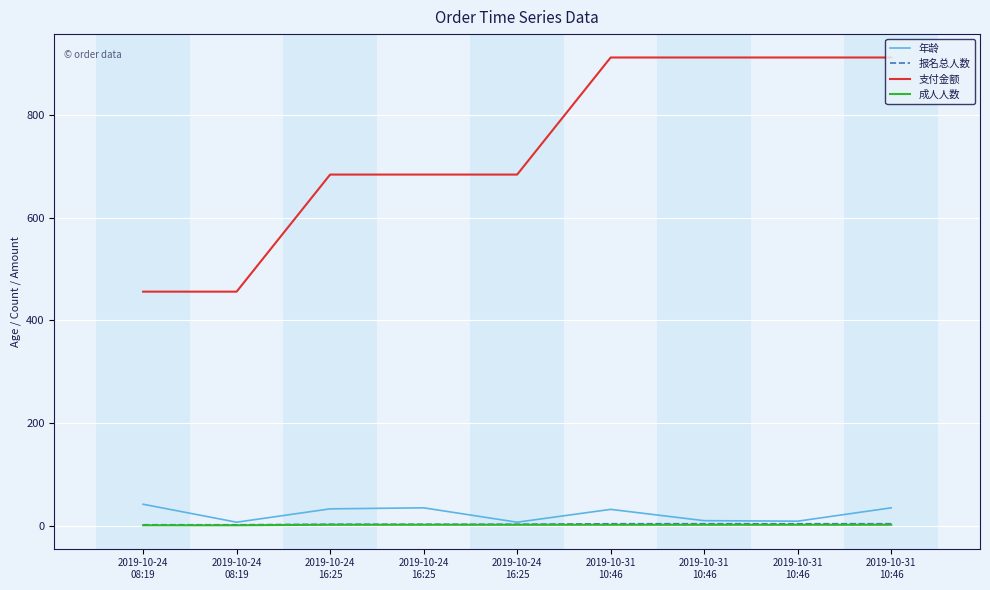

True or false: 成人人数 and 支付金额 cross at least once.

False